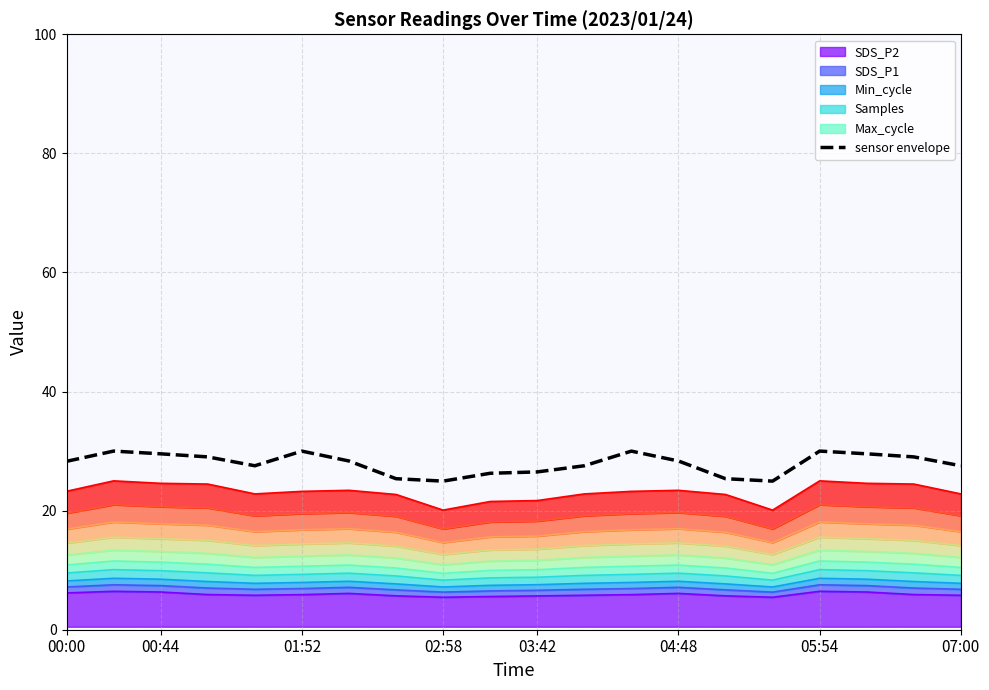

How many data points does each series have?

20